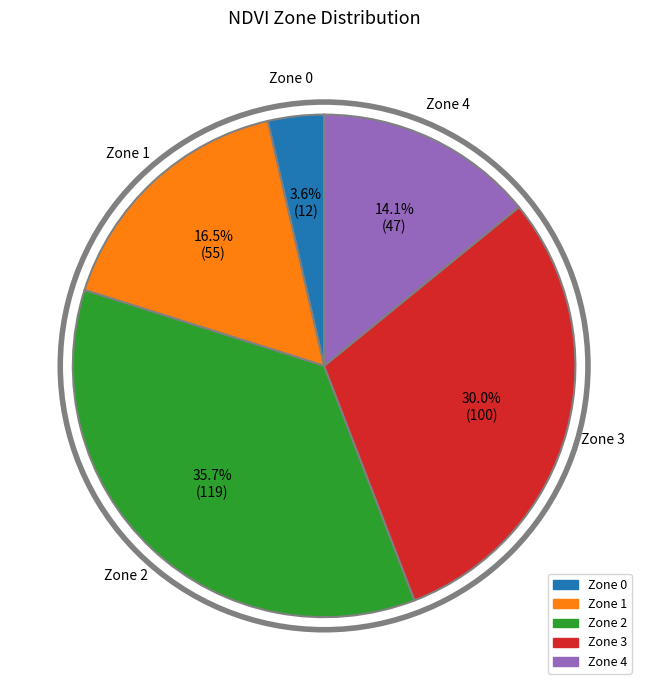

Which category has the biggest portion of the pie?

Zone 2